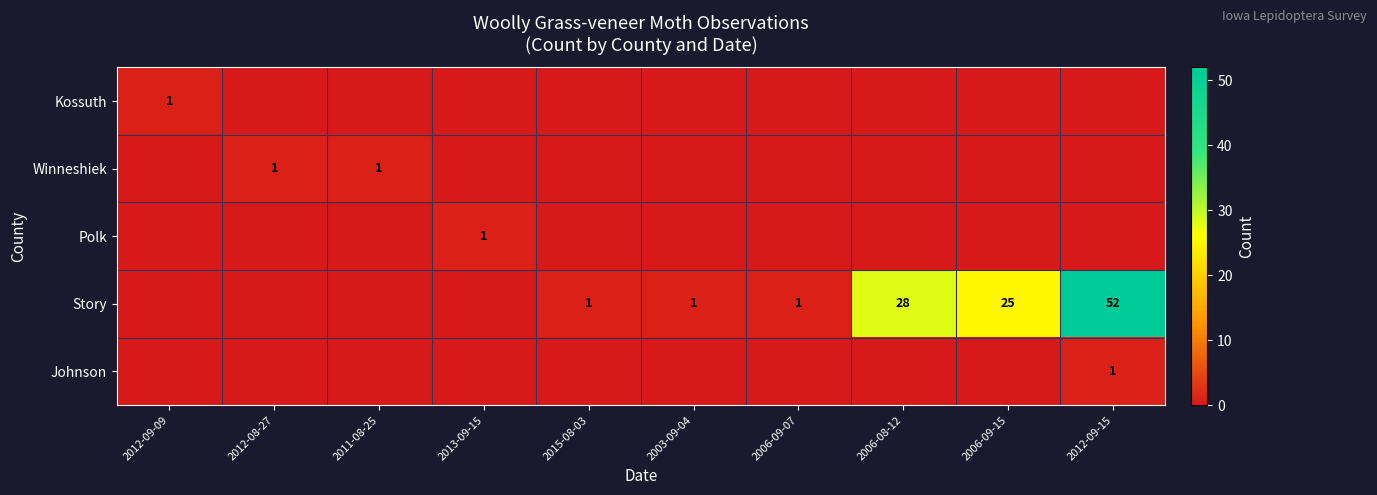

The Story series shows 0 at 2015-08-03. True or false?

False